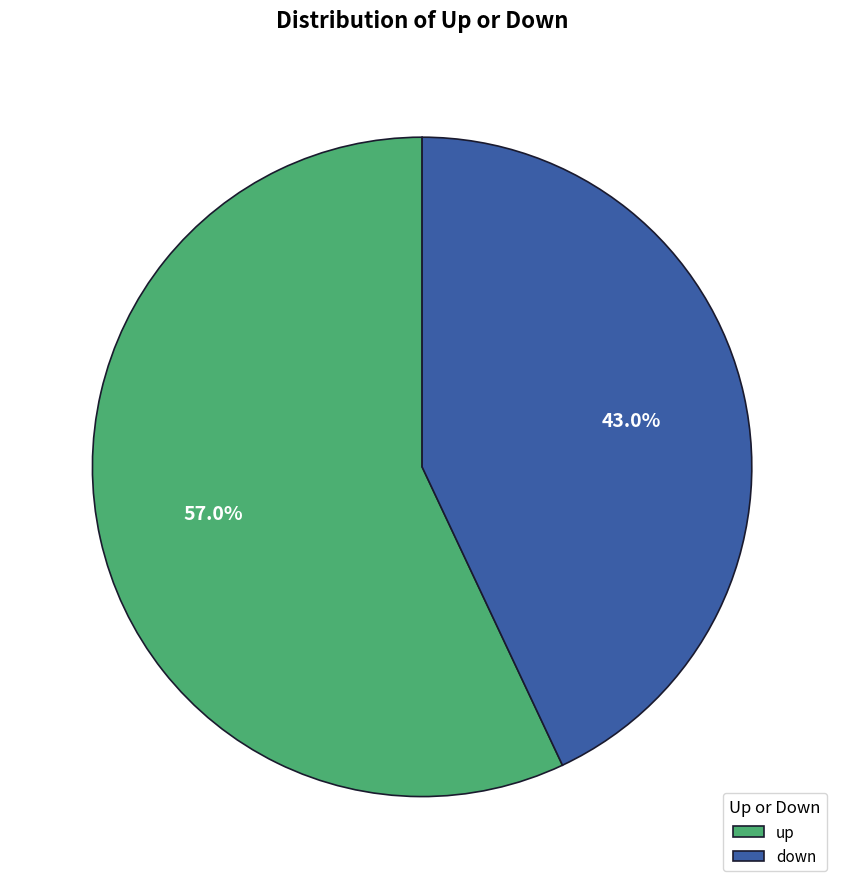

What percentage is the up slice, to the nearest percent?

57%